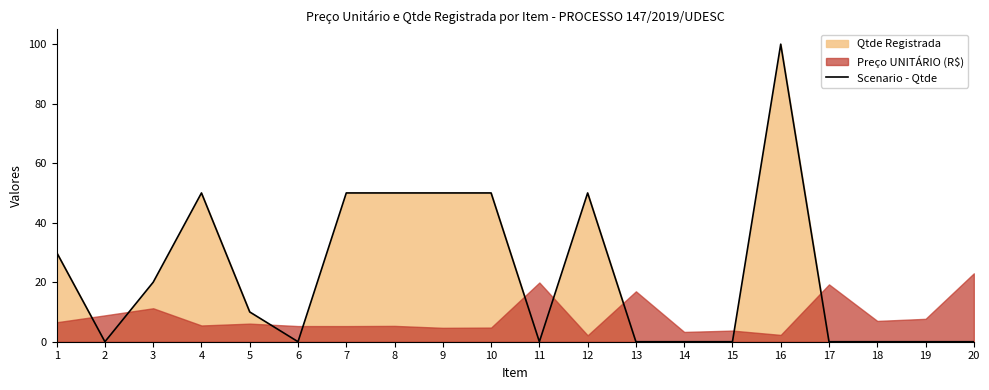

How many values are above zero?

10